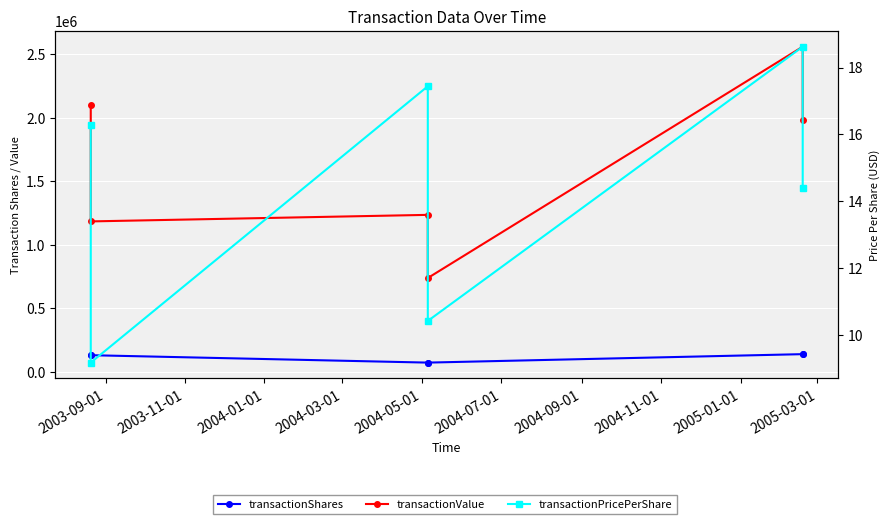

What is the difference between the transactionPricePerShare values at 2003-11-01 and 2003-09-01?

4.2